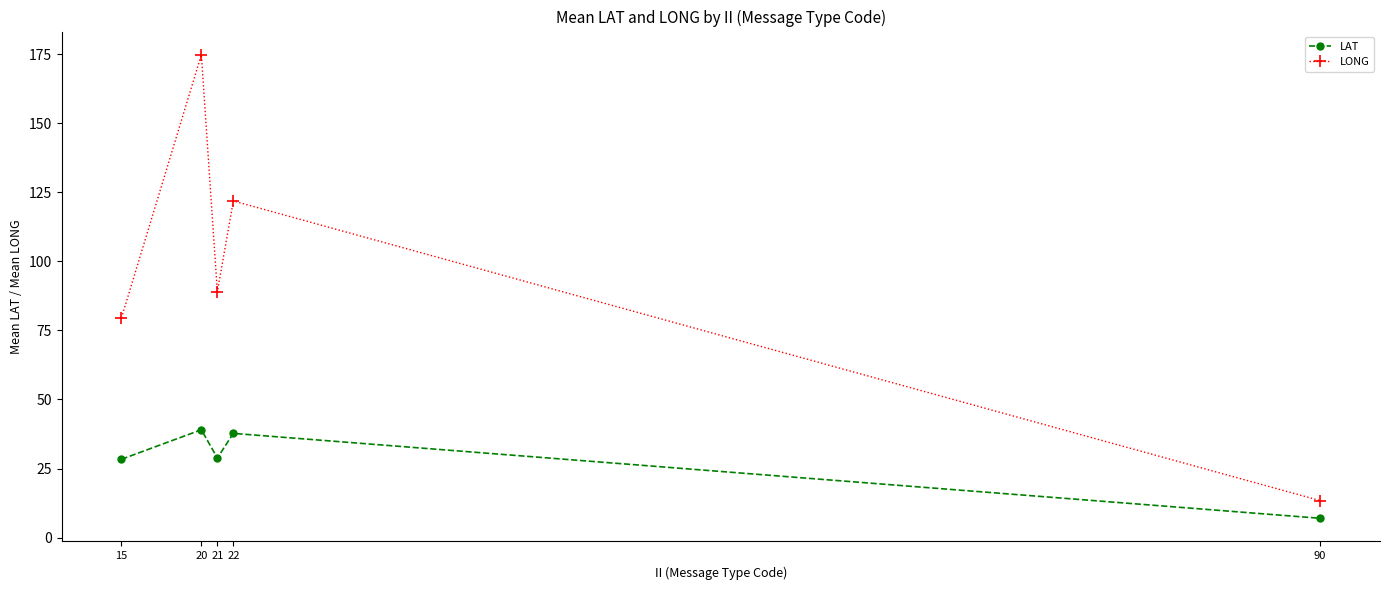

True or false: LONG has a value of 89.0 at 21.

True